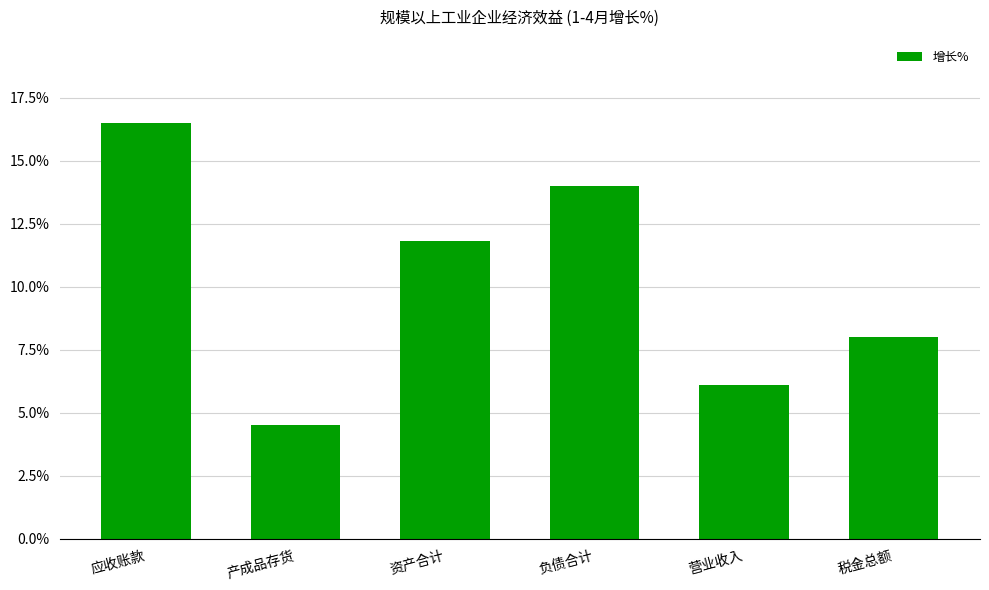

What is the change in value from 应收账款 to 产成品存货?

-12.0